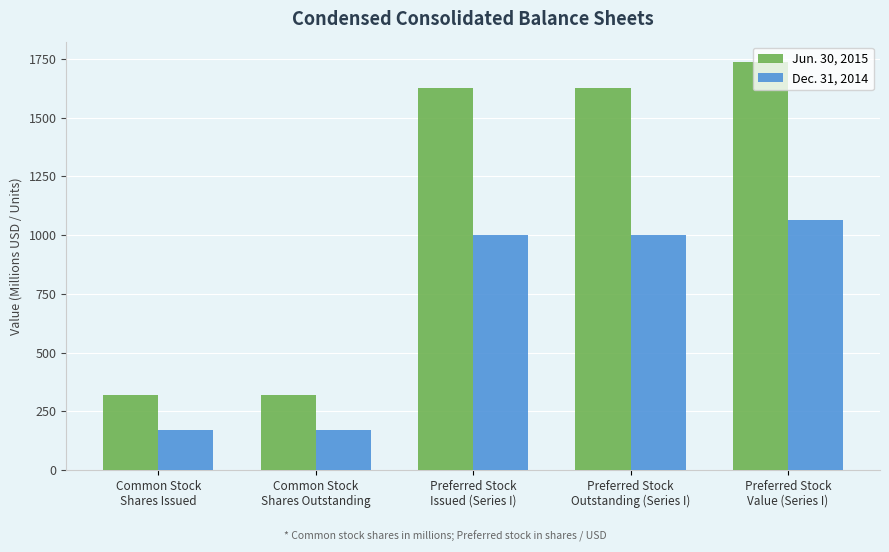

What is the spread (max minus min) of values at Preferred Stock
Issued (Series I)?

625.0